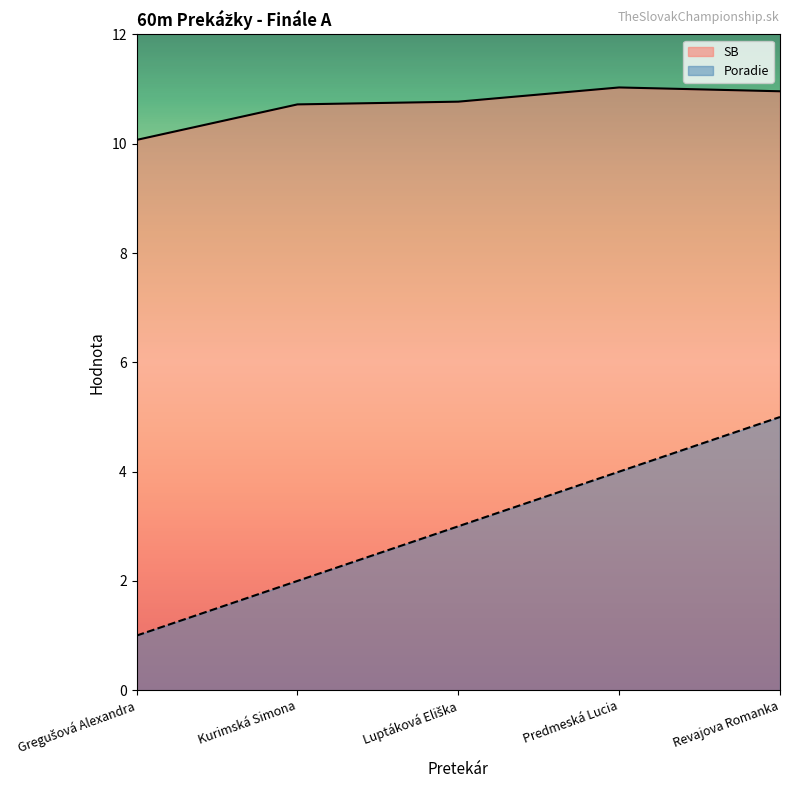

What is the sum of all Poradie values?

15.0